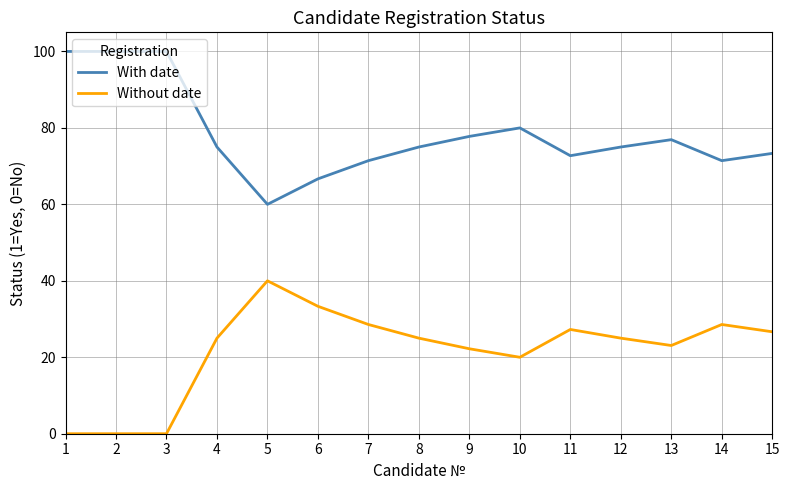

Is this an area chart (filled region under the line)?

No